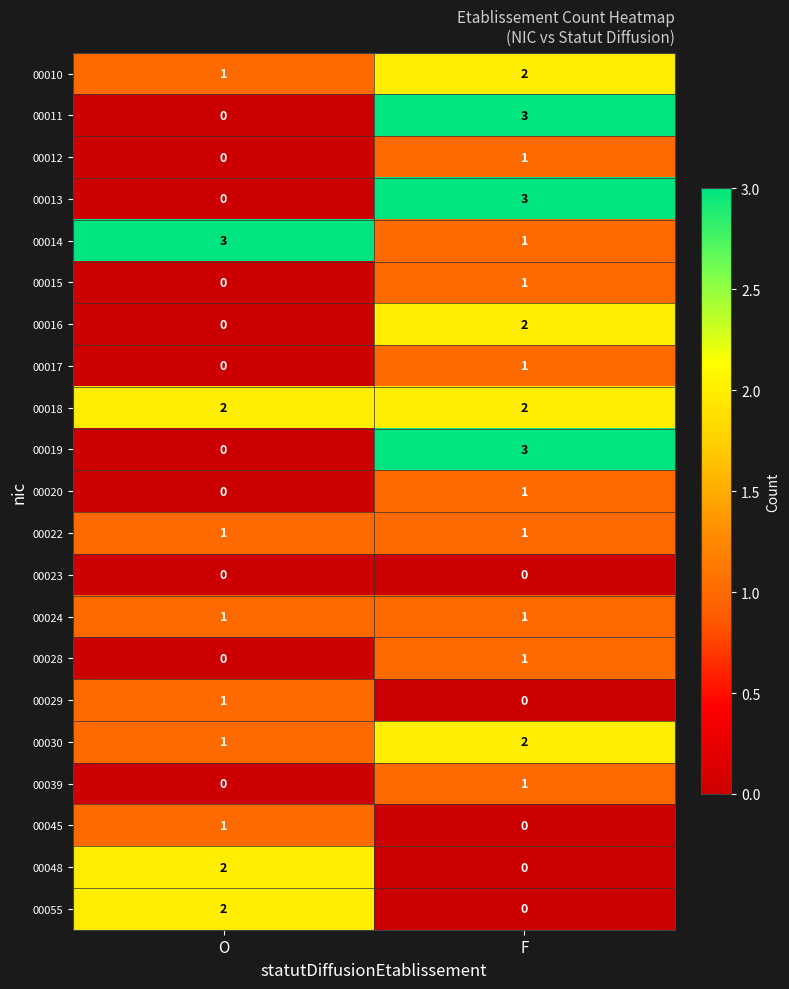

What is the greatest value displayed?

3